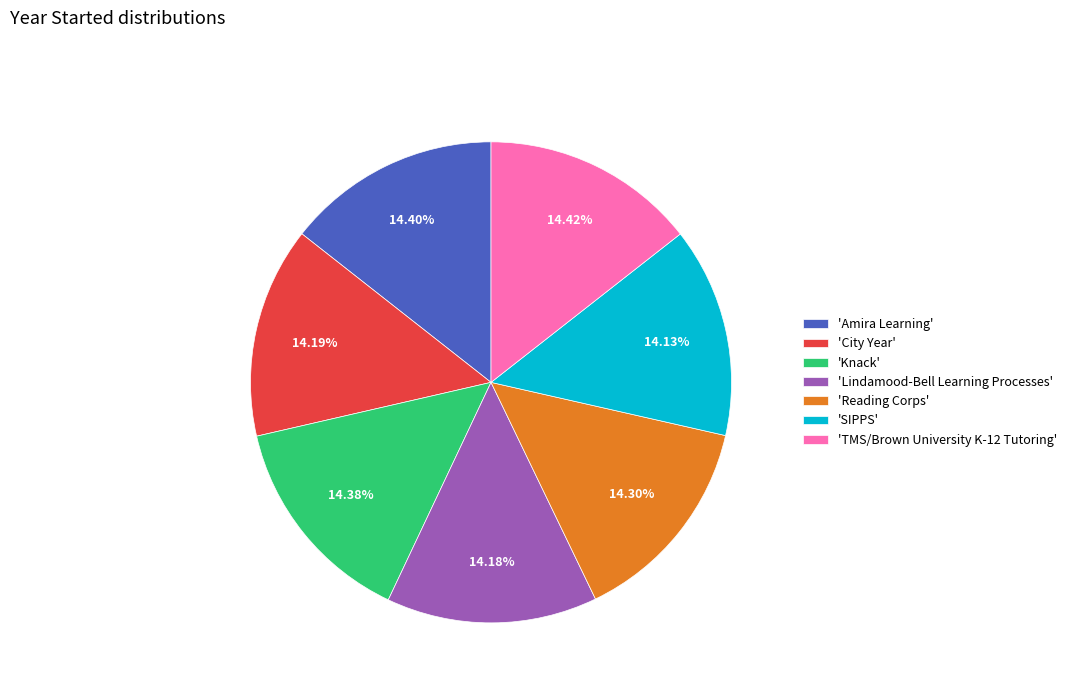

Approximately how many times larger is the value at 'TMS/Brown University K-12 Tutoring' compared to 'Reading Corps'?

1.0